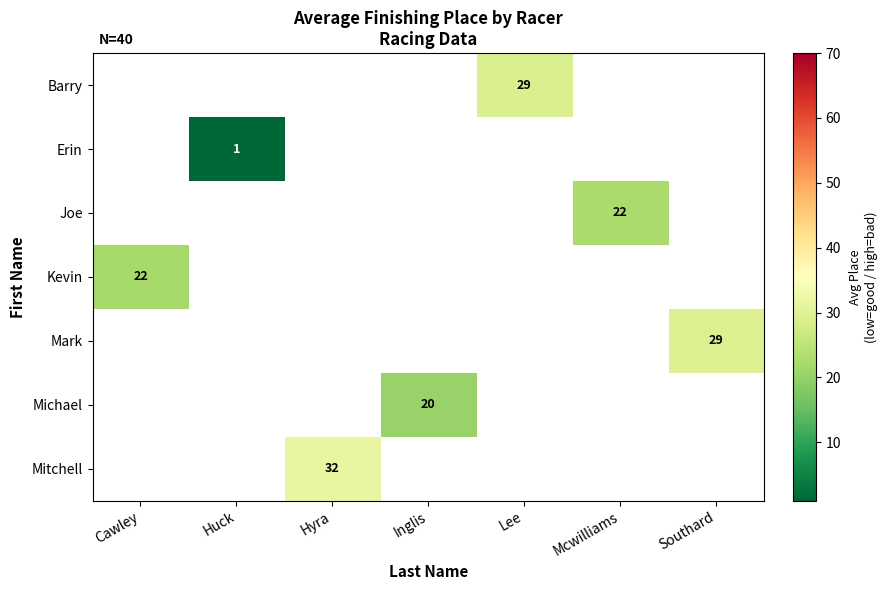

Between Cawley and Mcwilliams, which is larger?

Mcwilliams